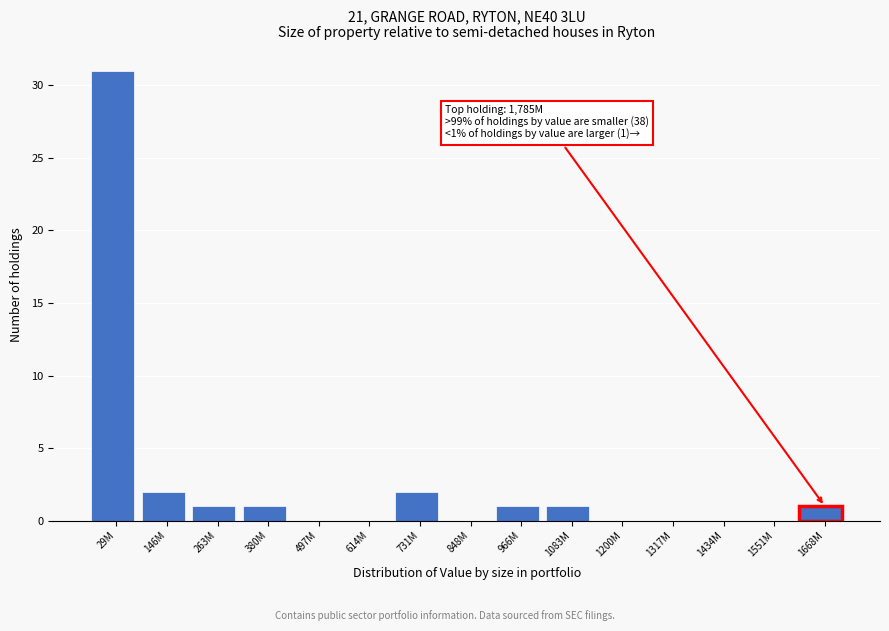

Reading left to right, list all the values displayed in this chart.

29M=31	146M=2	263M=1	380M=1	497M=0	614M=0	731M=2	848M=0	966M=1	1083M=1	1200M=0	1317M=0	1434M=0	1551M=0	1668M=1